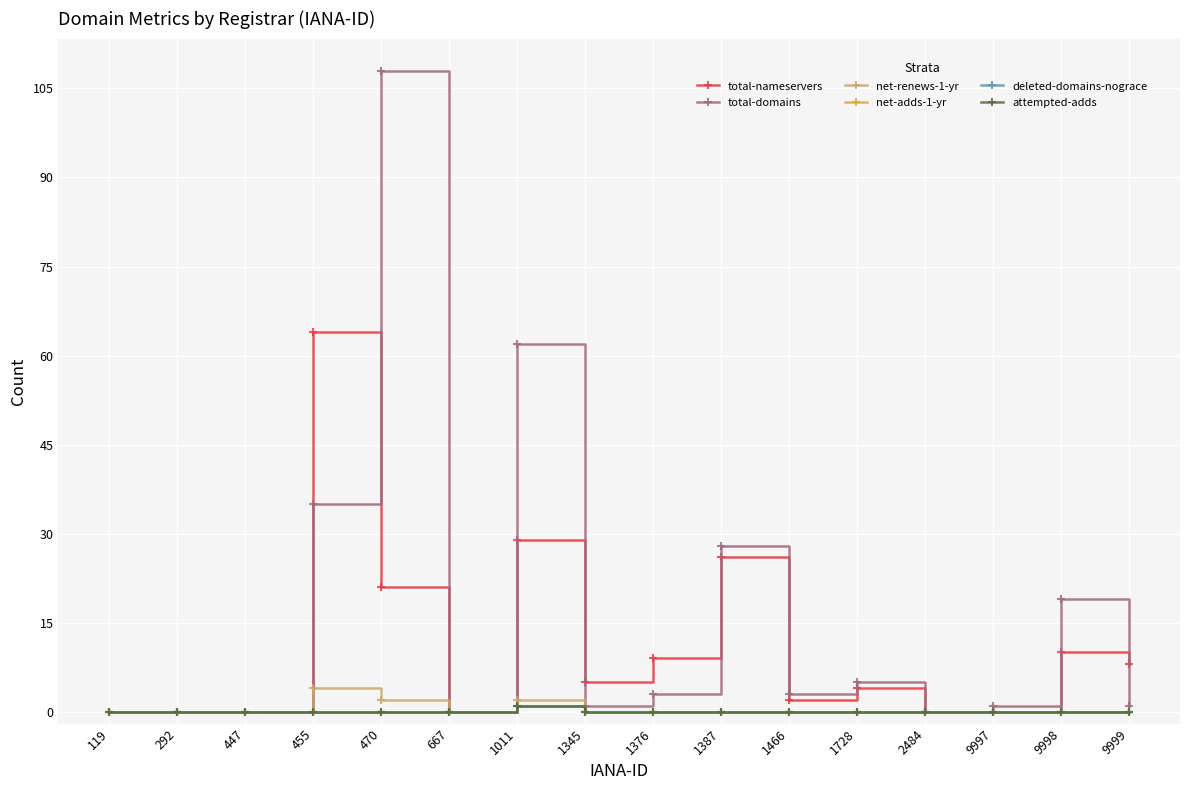

How many lines are shown in the chart?

6